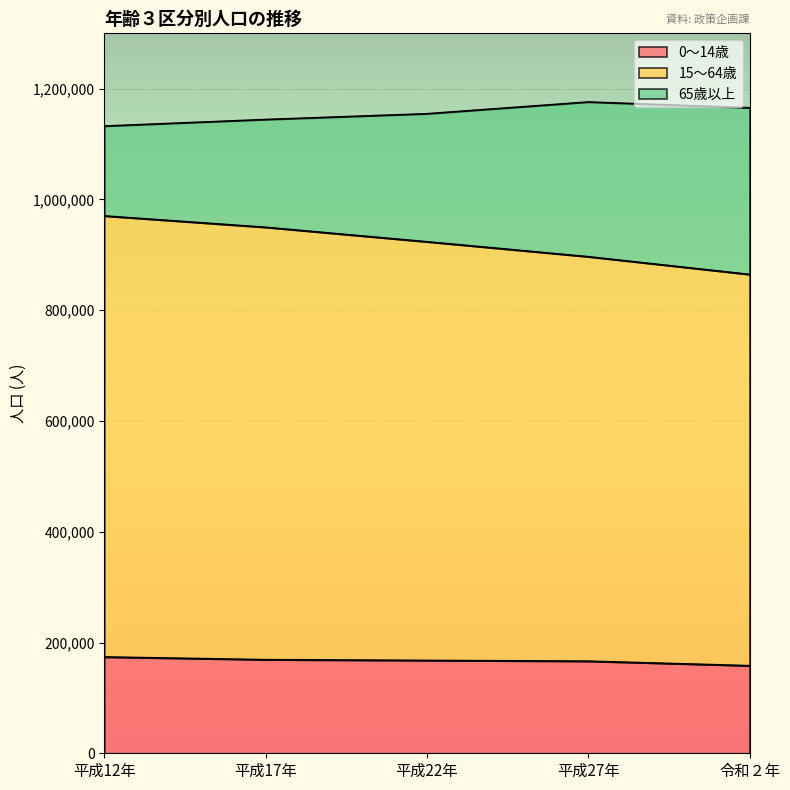

Which label corresponds to the largest value in the chart?

平成12年